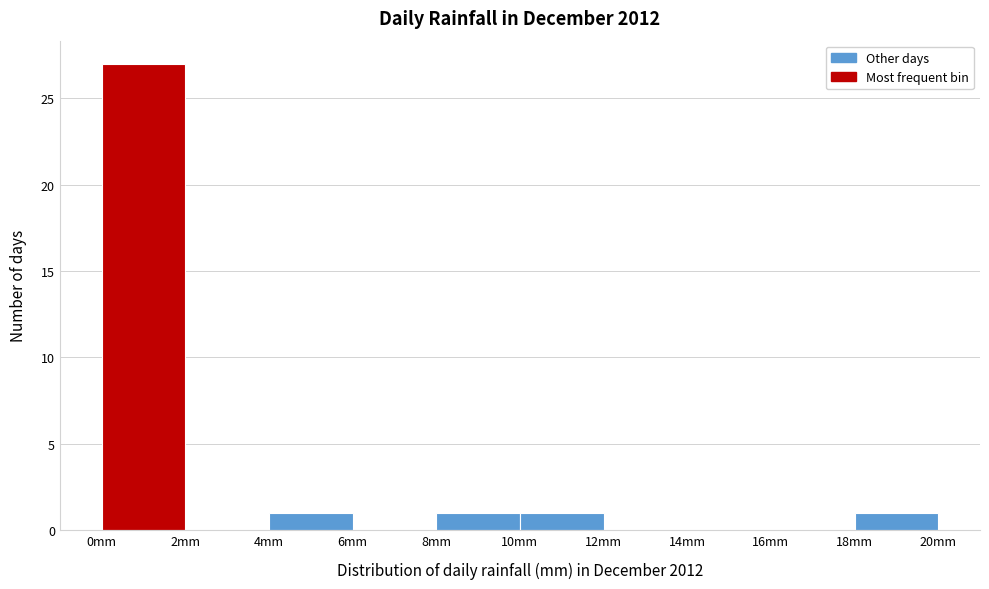

Reading left to right, transcribe this chart: for each bar, give the range it covers on the x-axis and its height. The values are not printed on the chart, so give them approximately, as read against the axis.

0 to 2: 27
2 to 4: 0
4 to 6: 1
6 to 8: 0
8 to 10: 1
10 to 12: 1
12 to 14: 0
14 to 16: 0
16 to 18: 0
18 to 20: 1